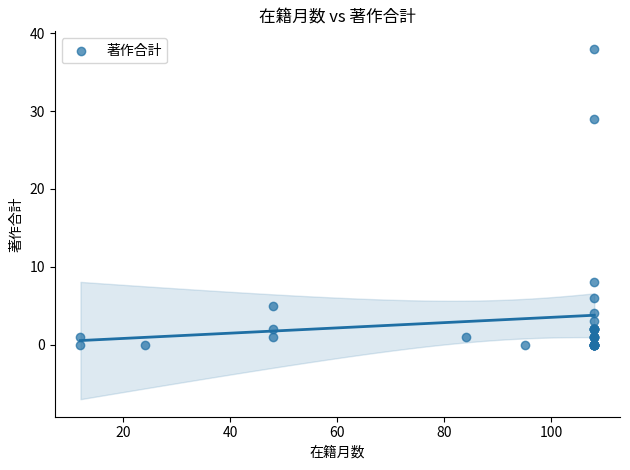

What Y value in the scatter plot is closest to 19?

29